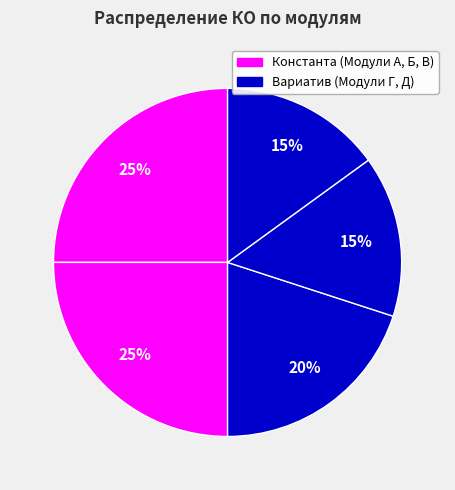

How many segments does this pie chart have?

5